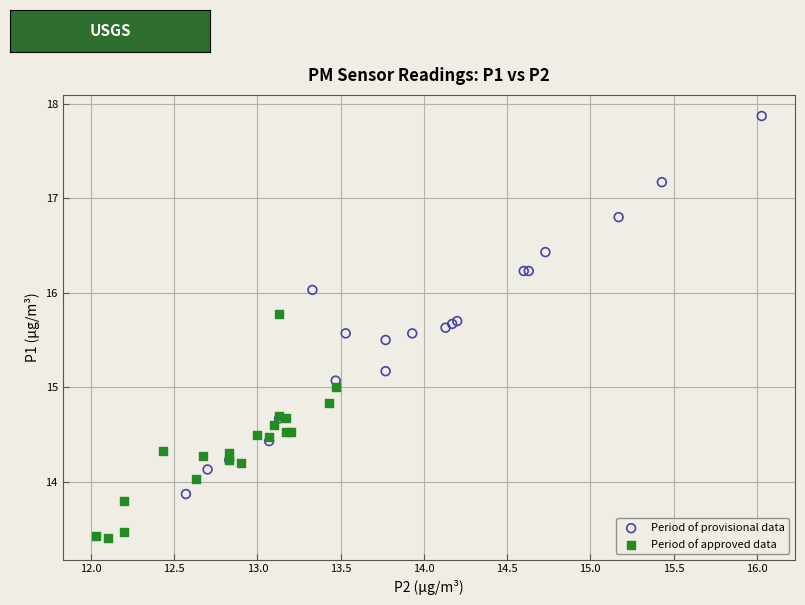

Which series has the largest Y range (max minus min)?

Period of provisional data